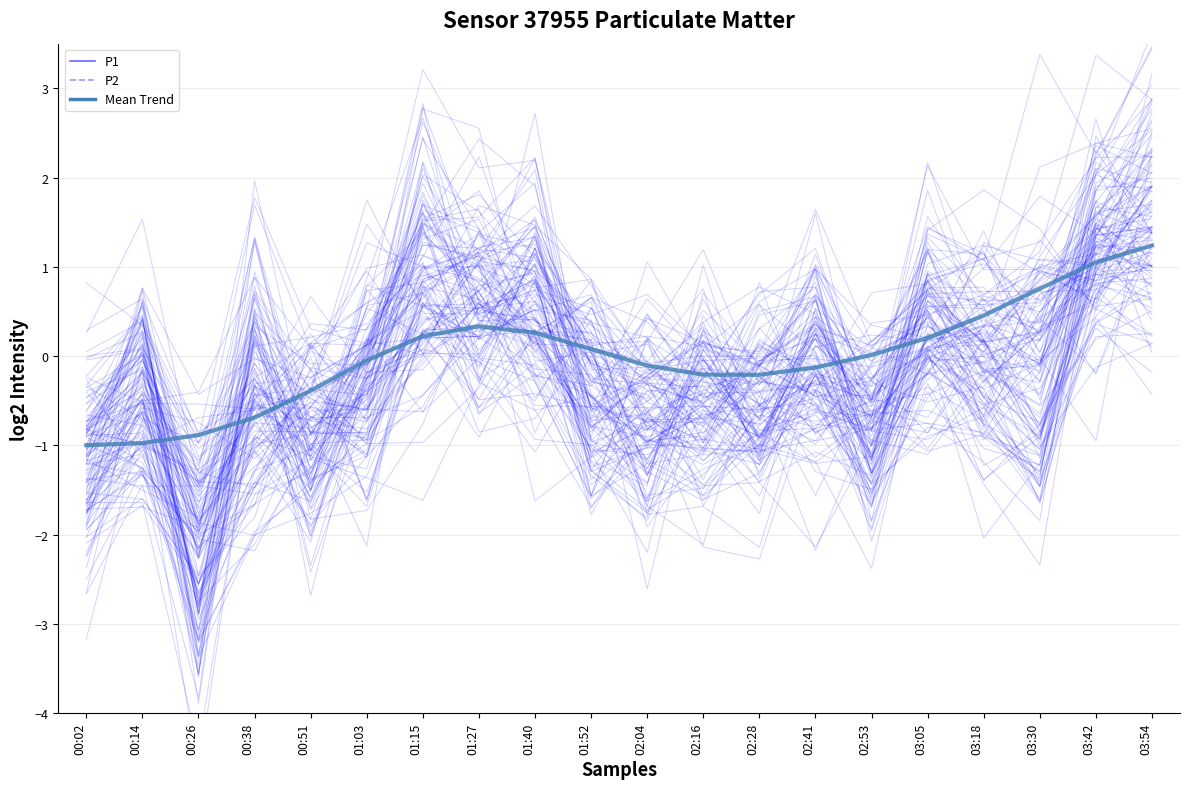

At 01:27, list the series in order from smallest to largest.

Mean Trend, P2, P1